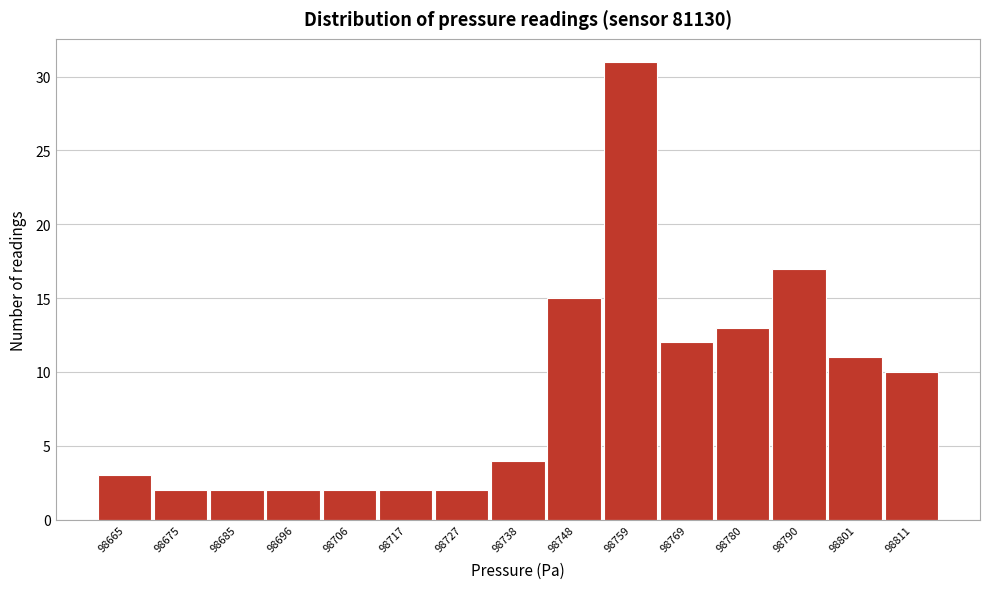

Reading left to right, what are all the values shown in this chart?

3	2	2	2	2	2	2	4	15	31	12	13	17	11	10